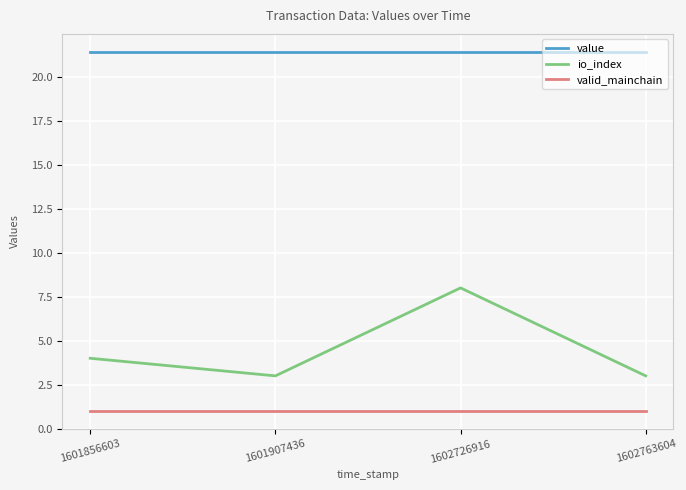

The value series shows 4.6 at 1601856603. True or false?

False